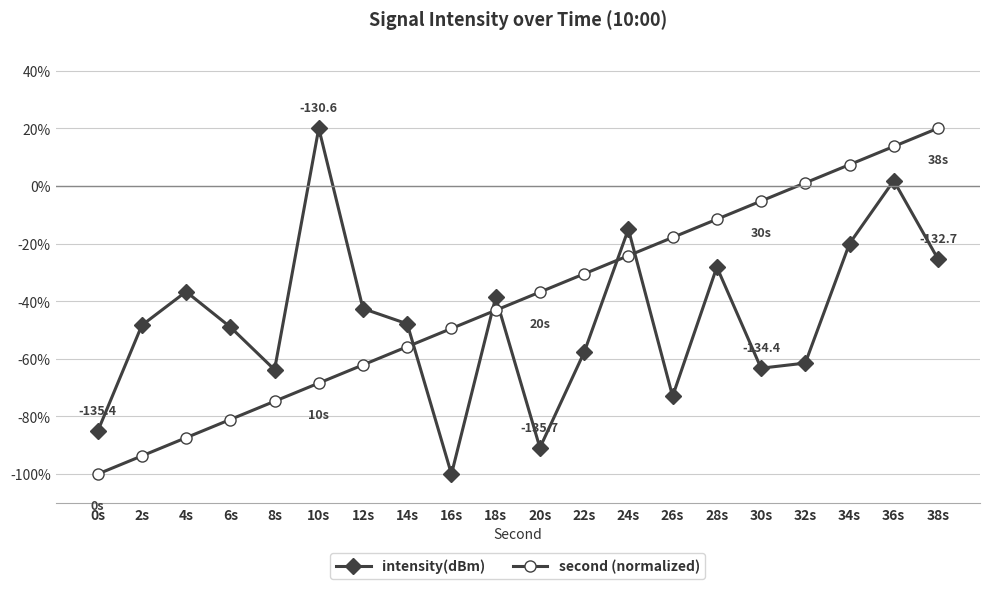

The intensity(dBm) series shows -85.2 at 0s. True or false?

True